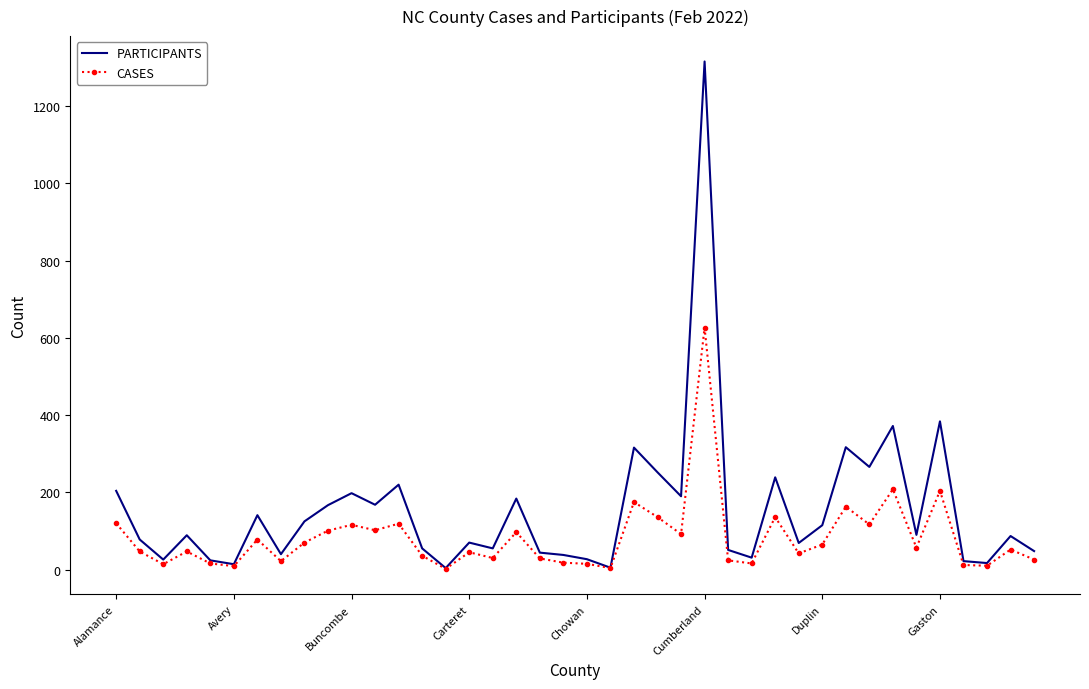

Rank the series by their maximum value, from highest to lowest.

PARTICIPANTS, CASES